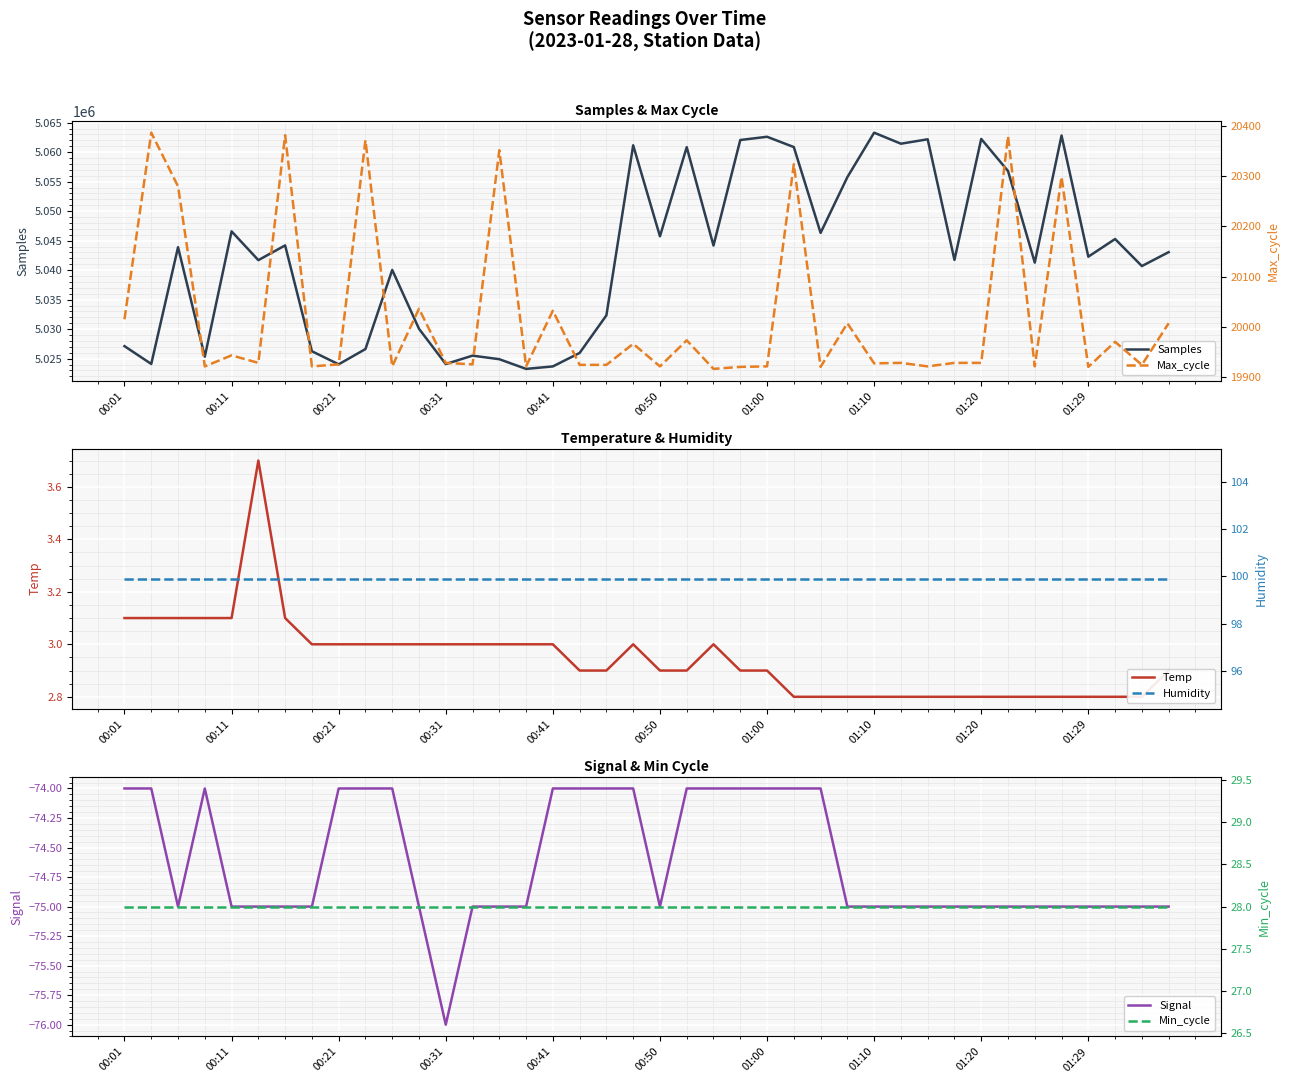

Is the value of Min_cycle at 27 greater than the value of Samples at 39?

No